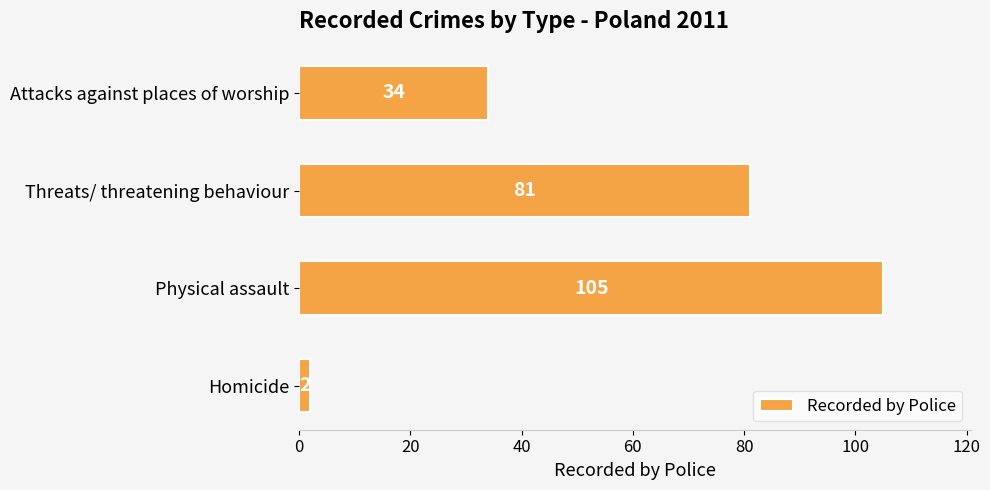

Rank the categories by value from highest to lowest.

Physical assault, Threats/ threatening behaviour, Attacks against places of worship, Homicide